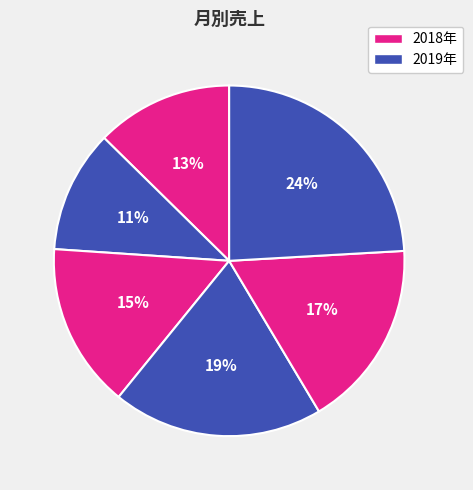

How many slices are in this pie chart?

6